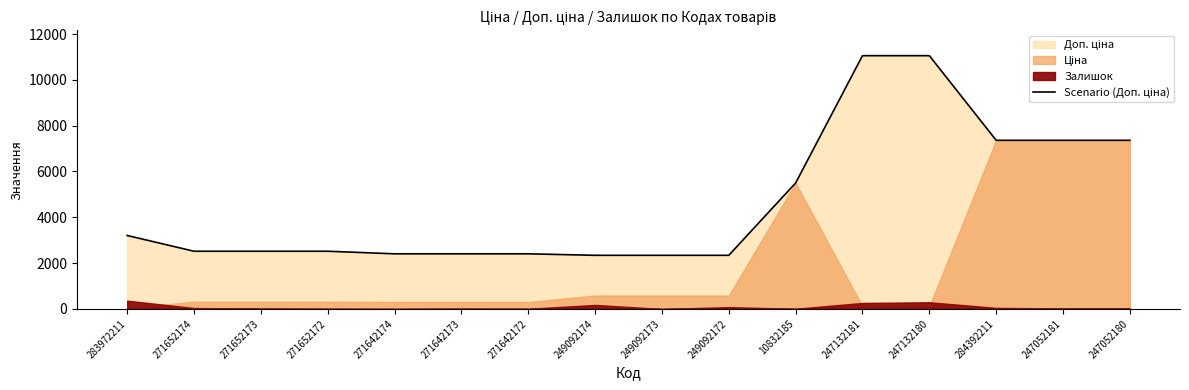

Is it true that the value at 247052180 is 7360.2?

True